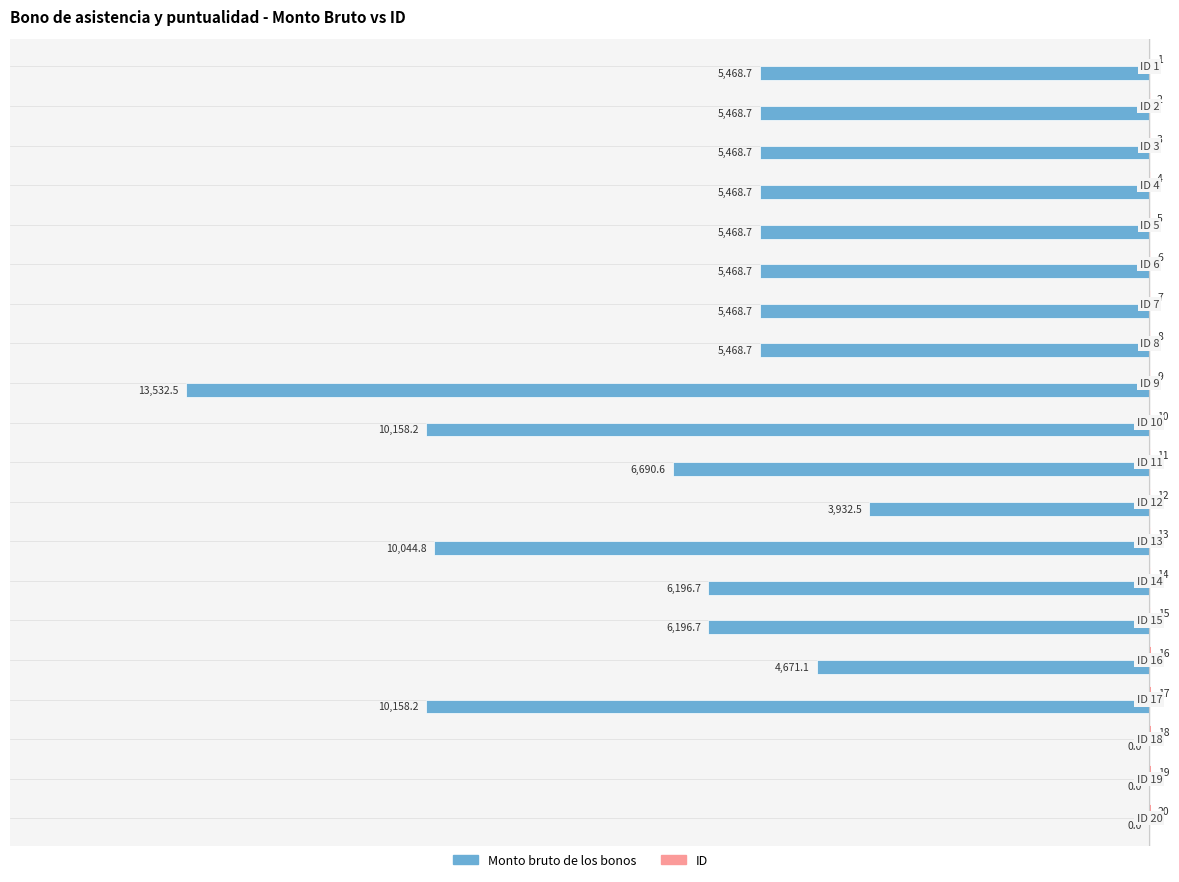

What is the maximum value shown in the chart?

20.0